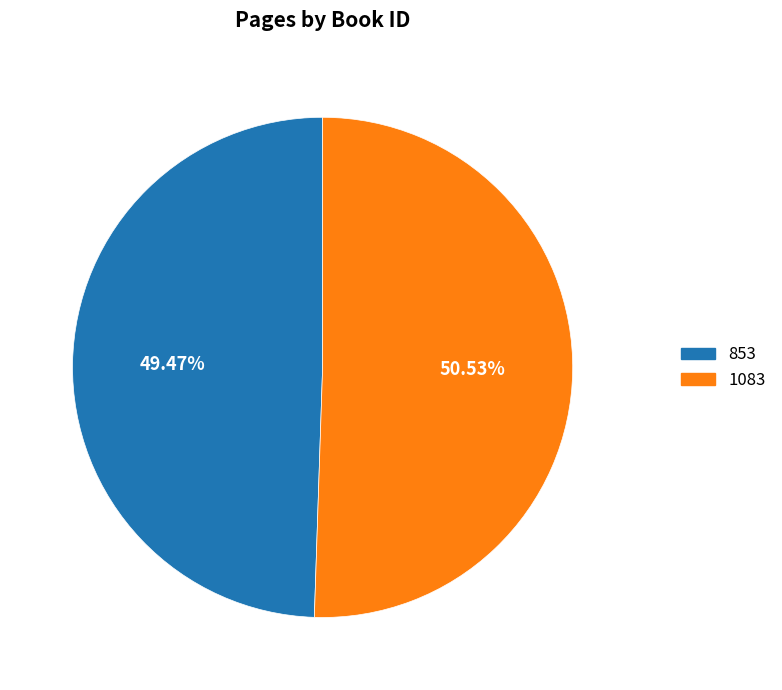

What is the ratio of the value at 1083 to the value at 853?

1.0